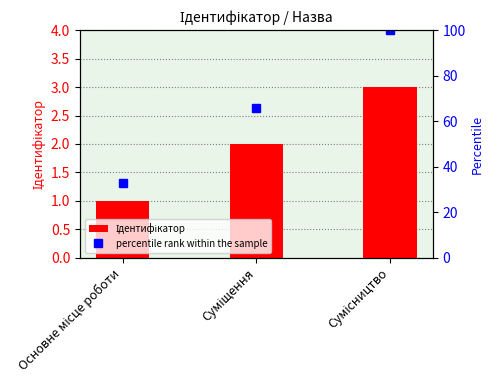

What is the average value?

2